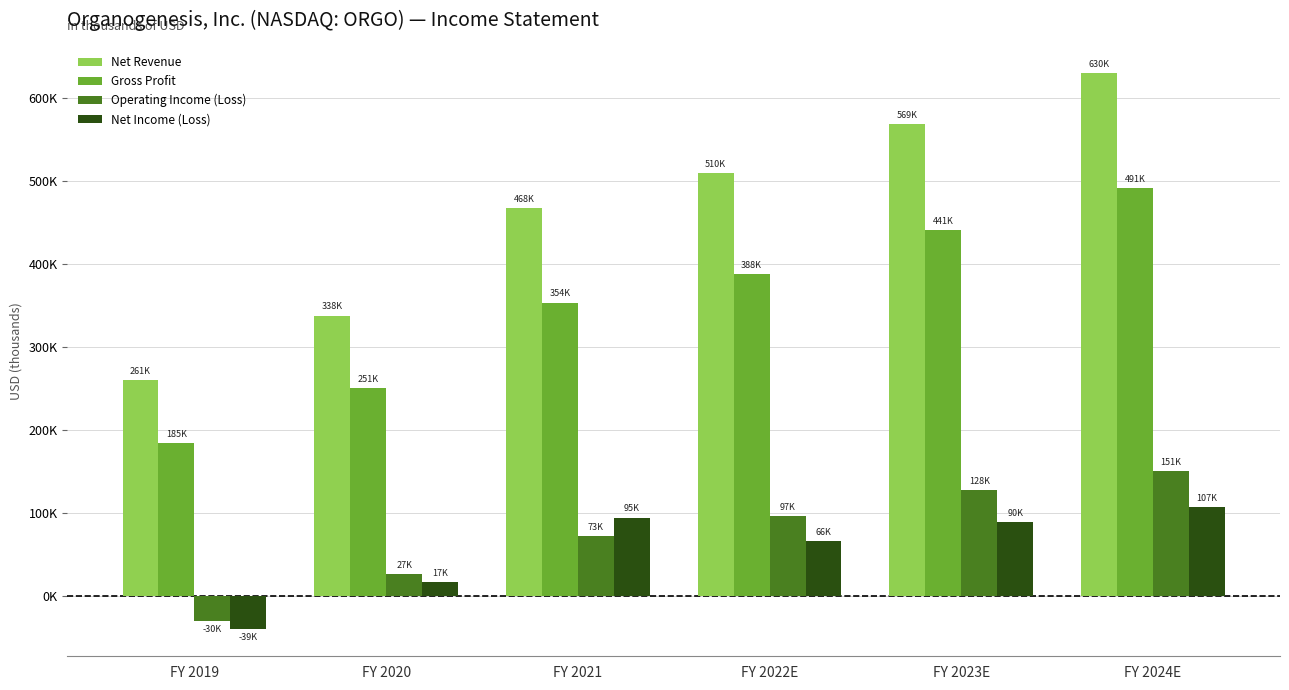

At which label does Net Income (Loss) first exceed 89804?

FY 2021